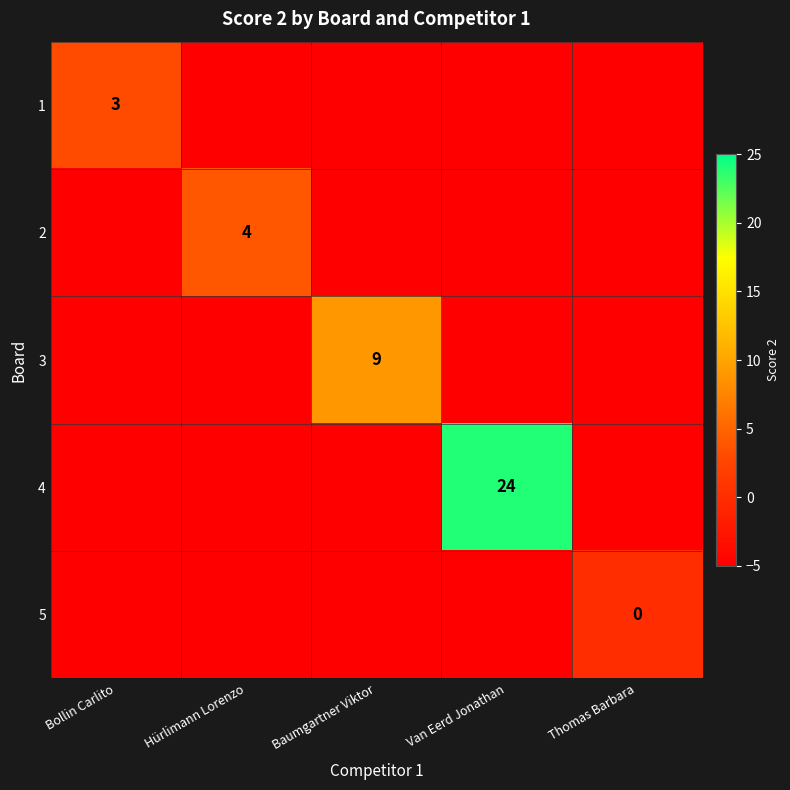

The value of 2 at Hürlimann Lorenzo is 2. True or false?

False